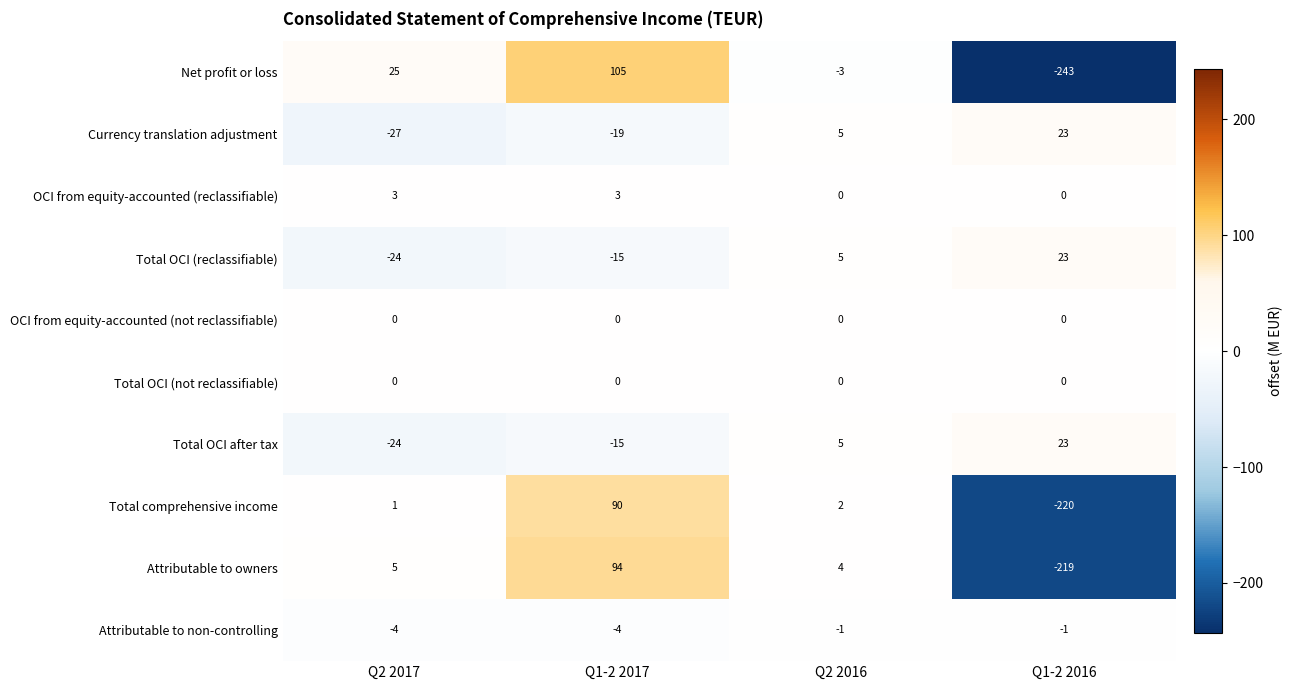

List the labels in order of Total OCI after tax value, smallest first.

Q2 2017, Q1-2 2017, Q2 2016, Q1-2 2016